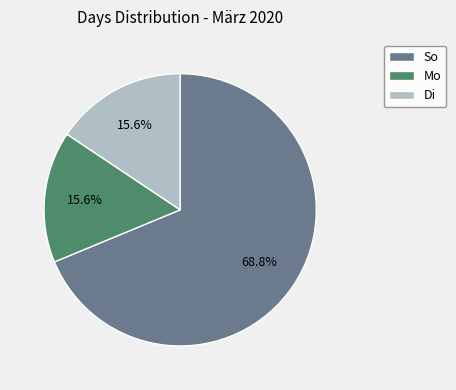

What percentage is the So slice, to the nearest percent?

69%